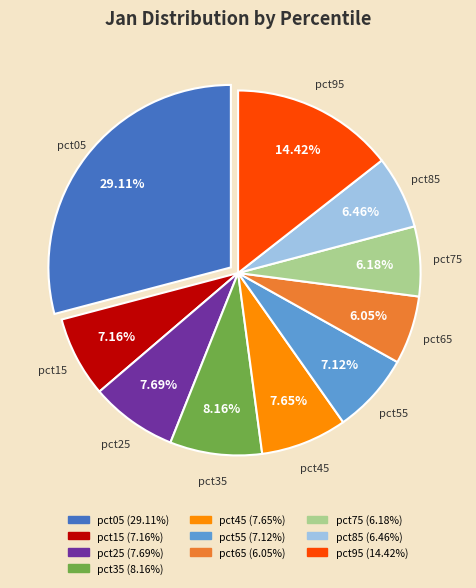

Does pct05 account for over 50% of the chart?

No